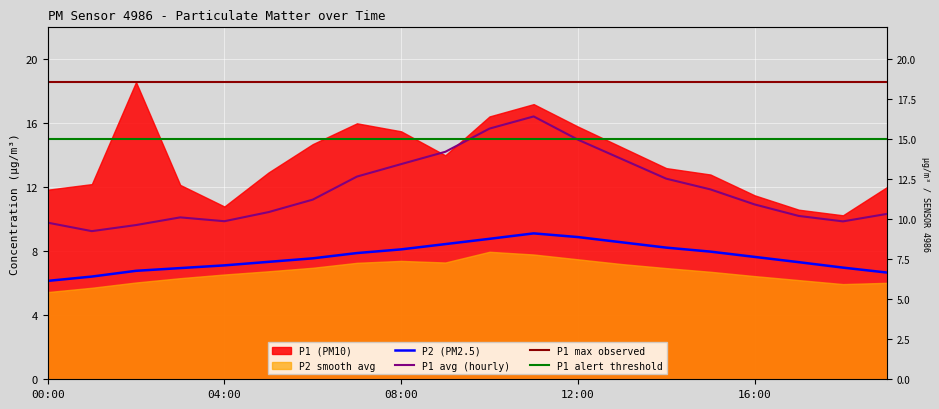

Which series changed the most between 10:00 and 16:00?

P1